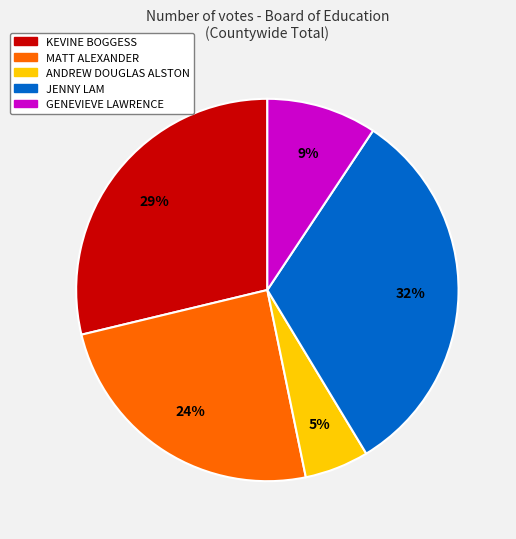

Combined, do MATT ALEXANDER and KEVINE BOGGESS account for over 50%?

Yes